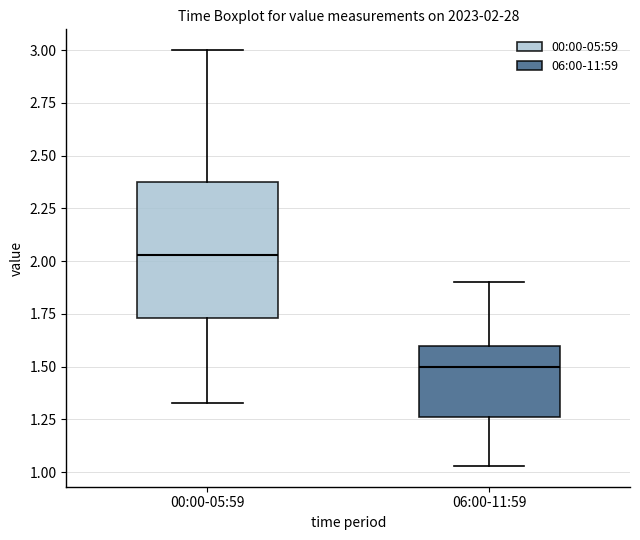

Comparing the boxes themselves (not the whiskers), which one is the tallest?

00:00-05:59